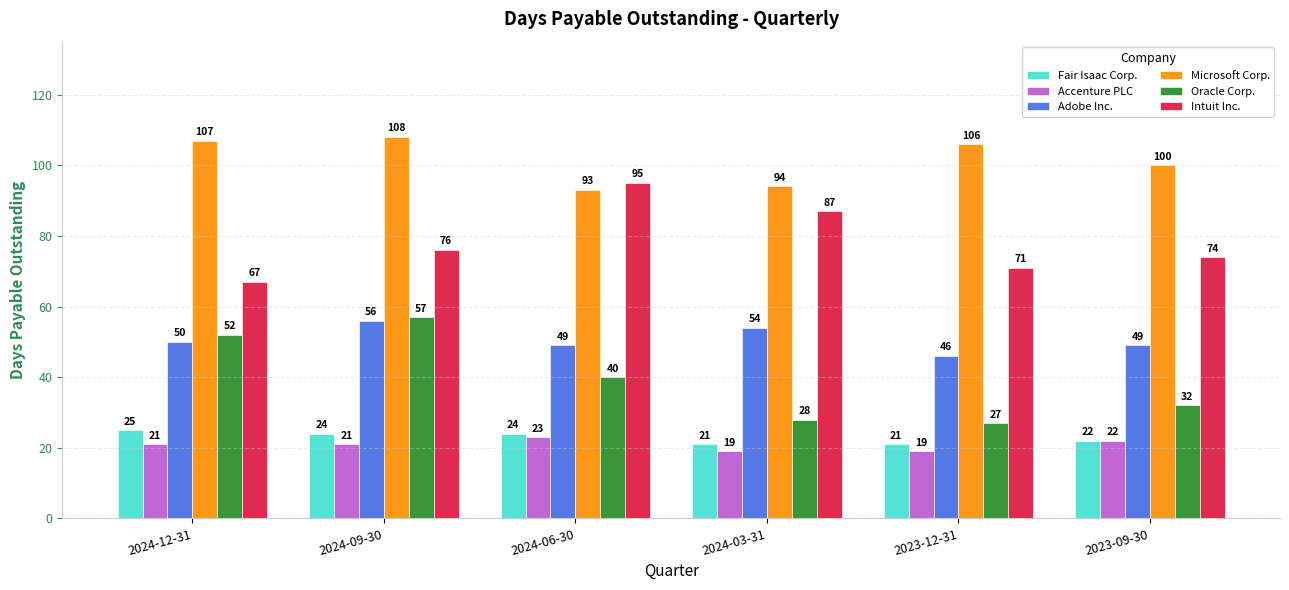

How many bars are there in each group?

6